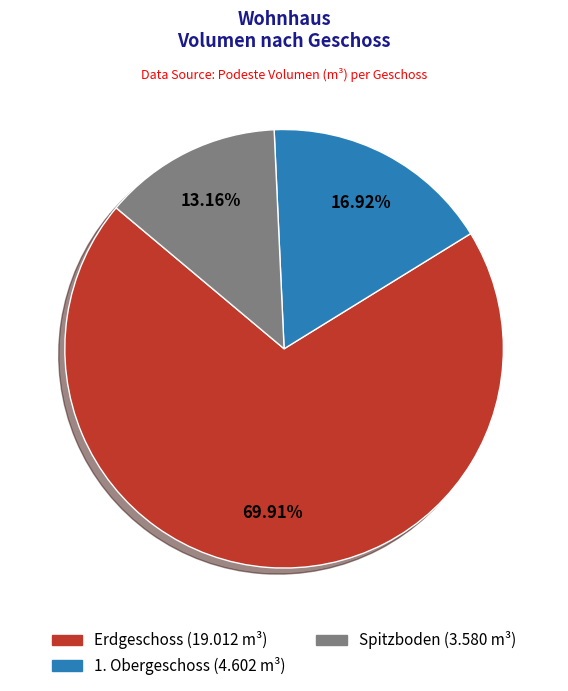

What percentage do 1. Obergeschoss and Erdgeschoss together represent?

86.8%